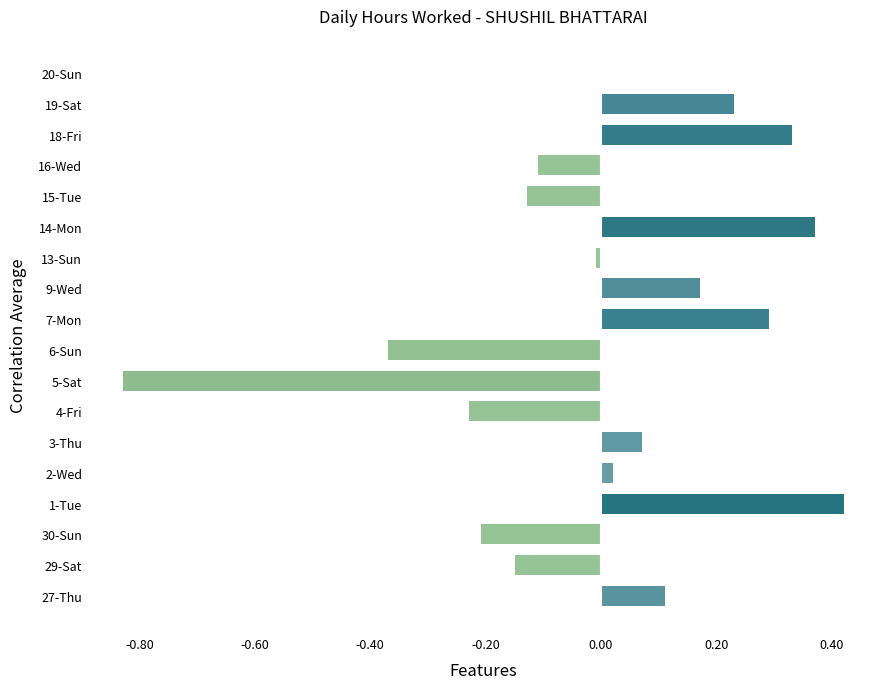

Which has a higher value, 7-Mon or 1-Tue?

1-Tue